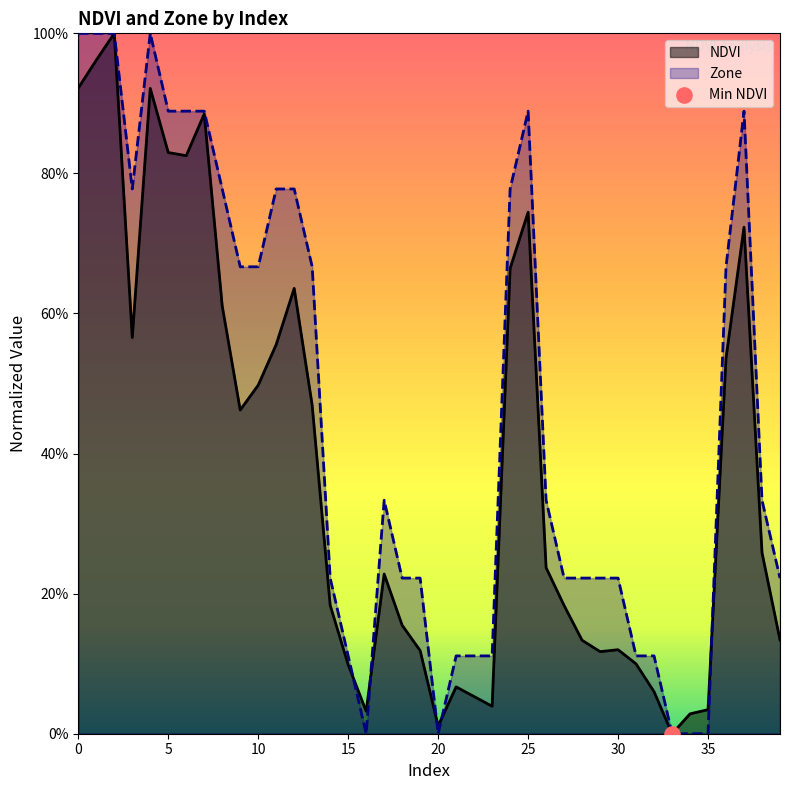

Which series has the widest spread of Y values?

NDVI